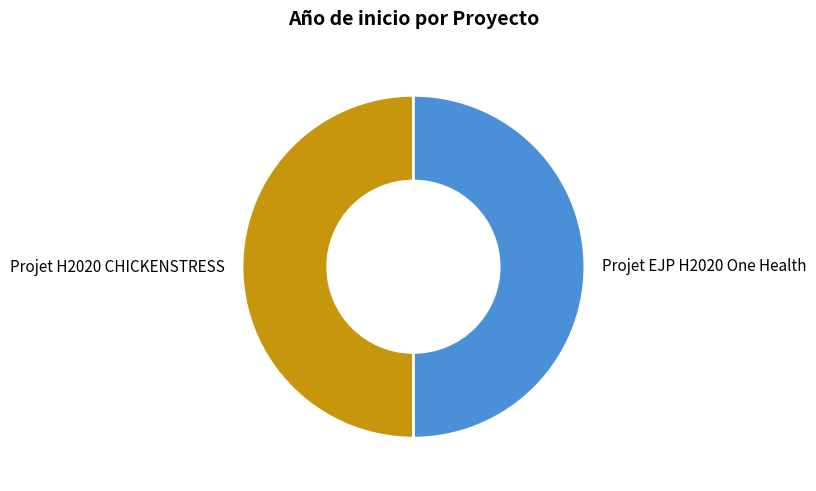

Count the number of slices in the pie.

2